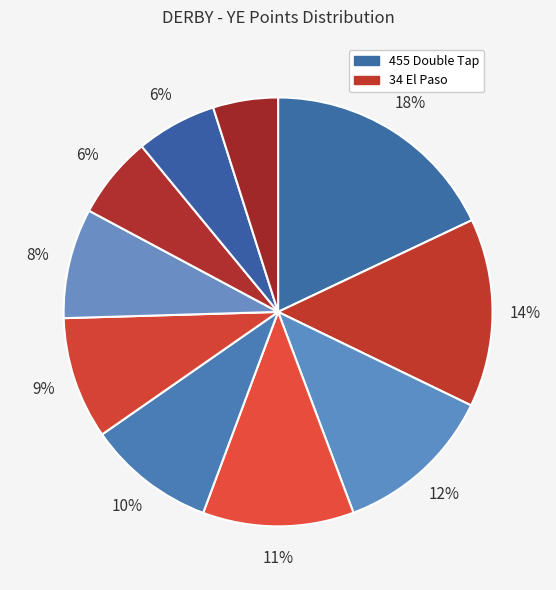

How many slices are in this pie chart?

10